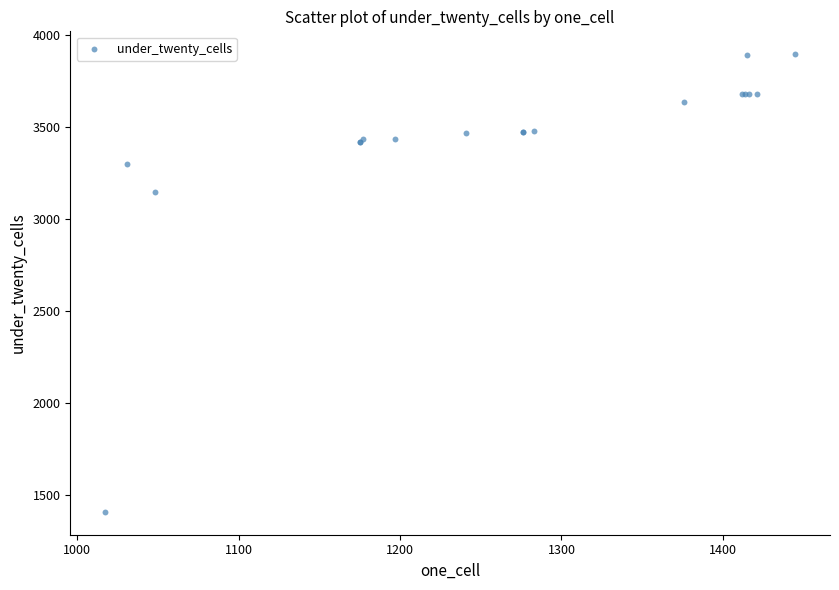

What Y value in the scatter plot is closest to 2651?

3143